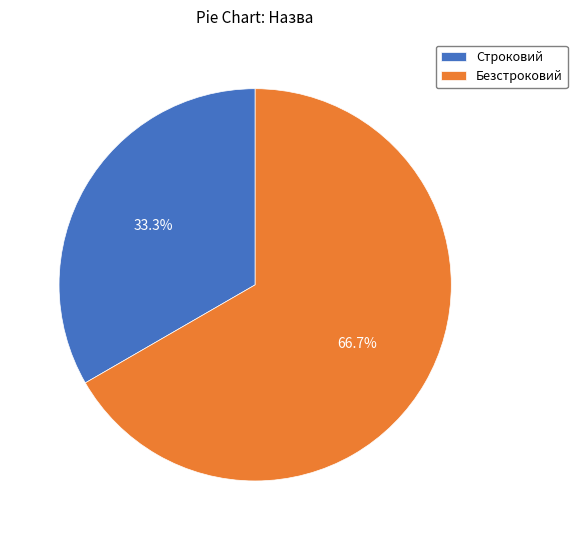

Count the number of slices in the pie.

2